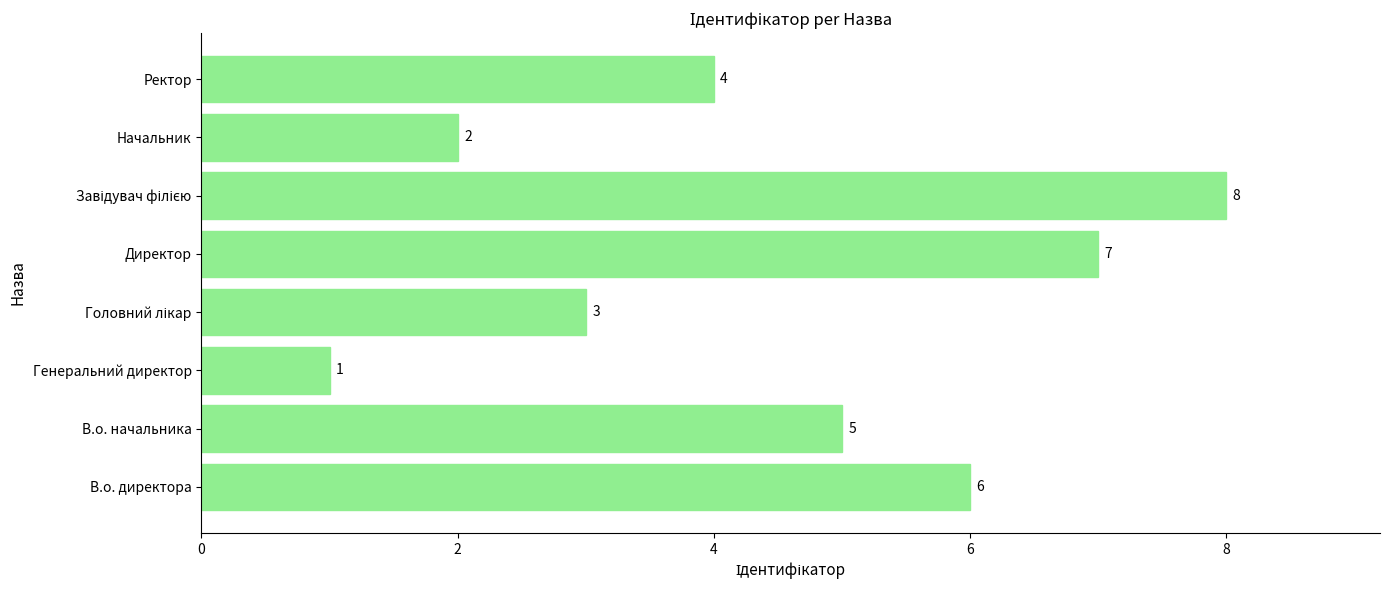

What is the difference between the maximum and minimum values?

7